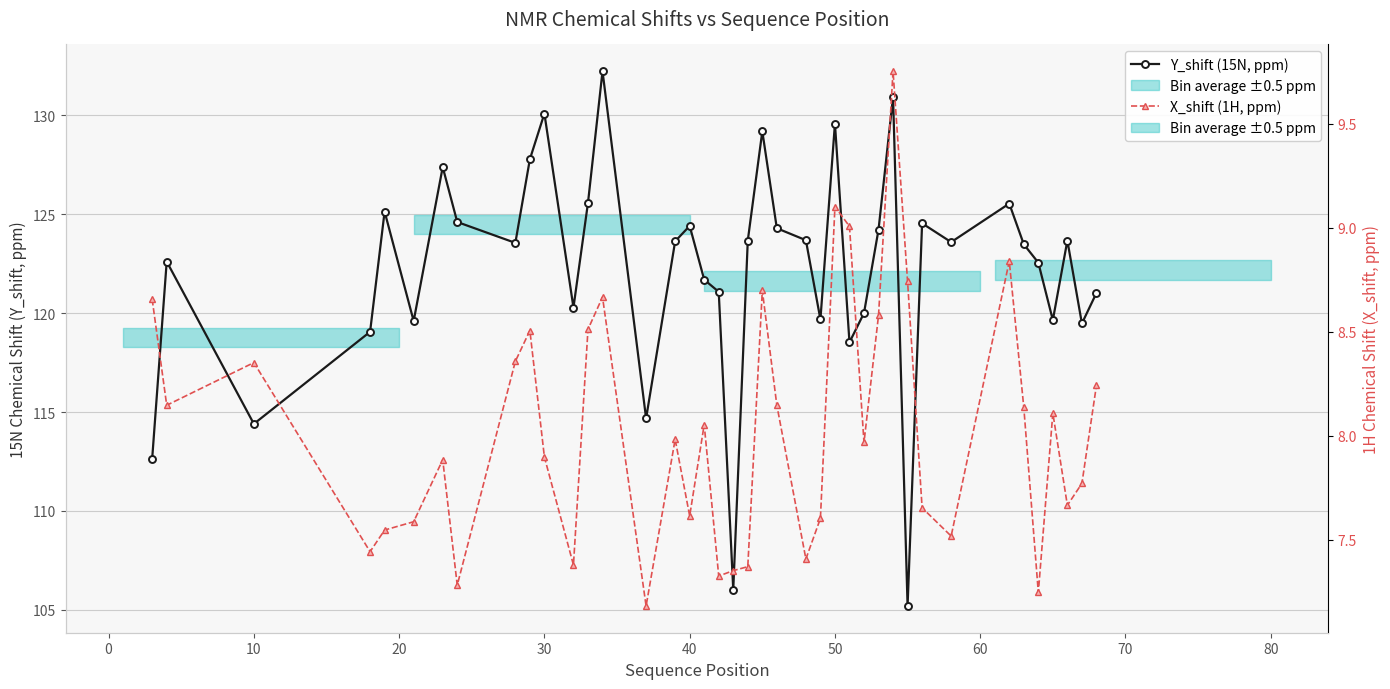

Does the chart display data point markers on the line(s)?

Yes